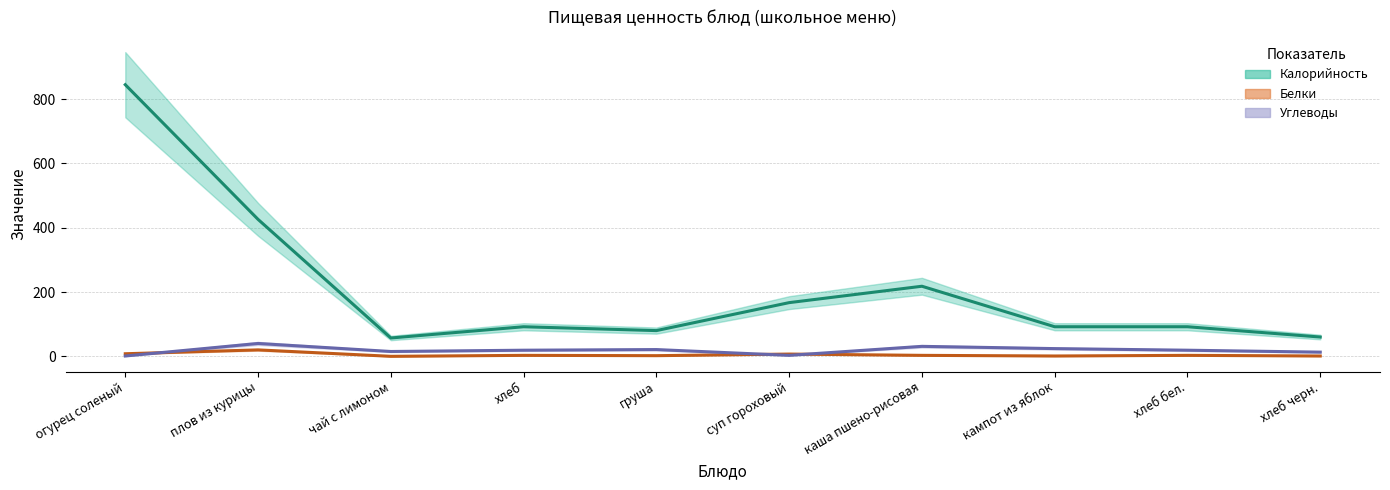

Which series has the widest spread of values?

Калорийность